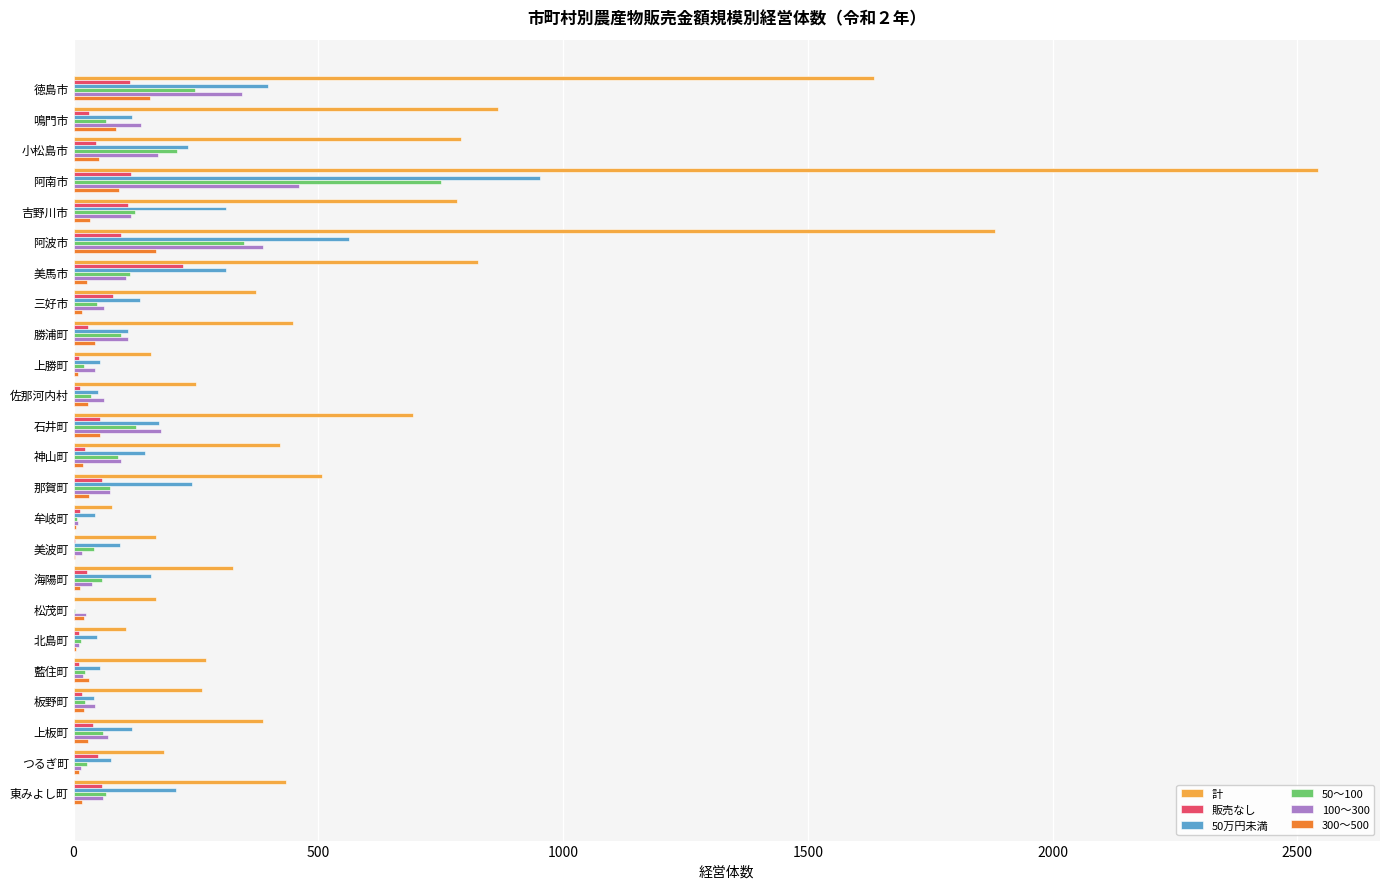

Which series changed the most between 吉野川市 and 松茂町?

計